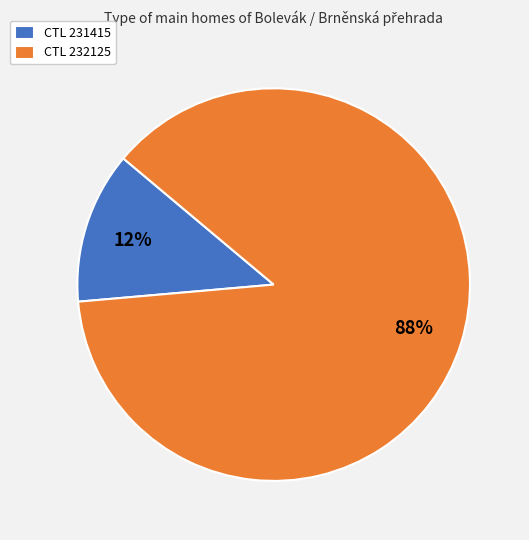

The CTL 232125 slice represents 76% of the pie. True or false?

False